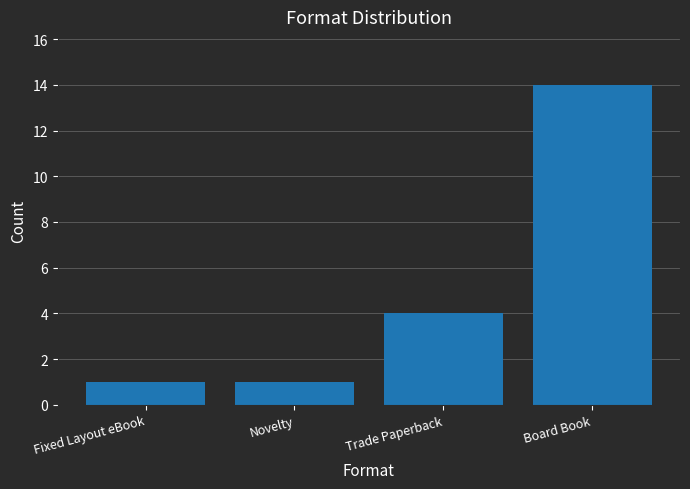

What is the smallest value displayed?

1